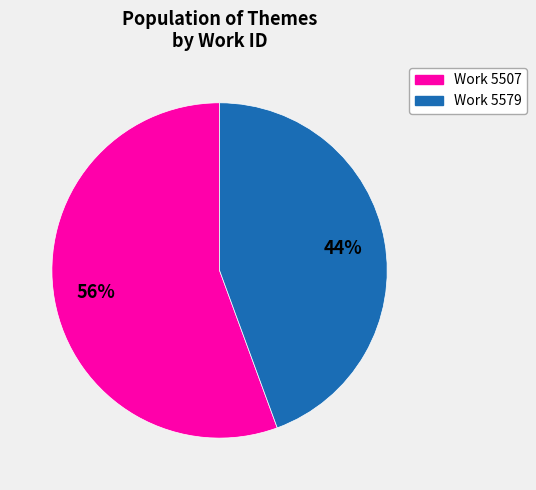

To the nearest percent, what is the average slice percentage?

50%